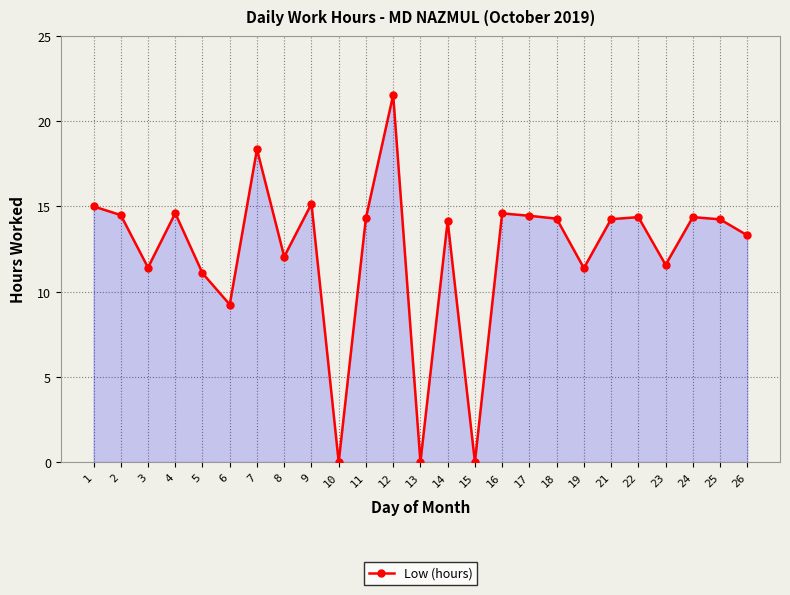

Which has a higher value, 16 or 19?

16